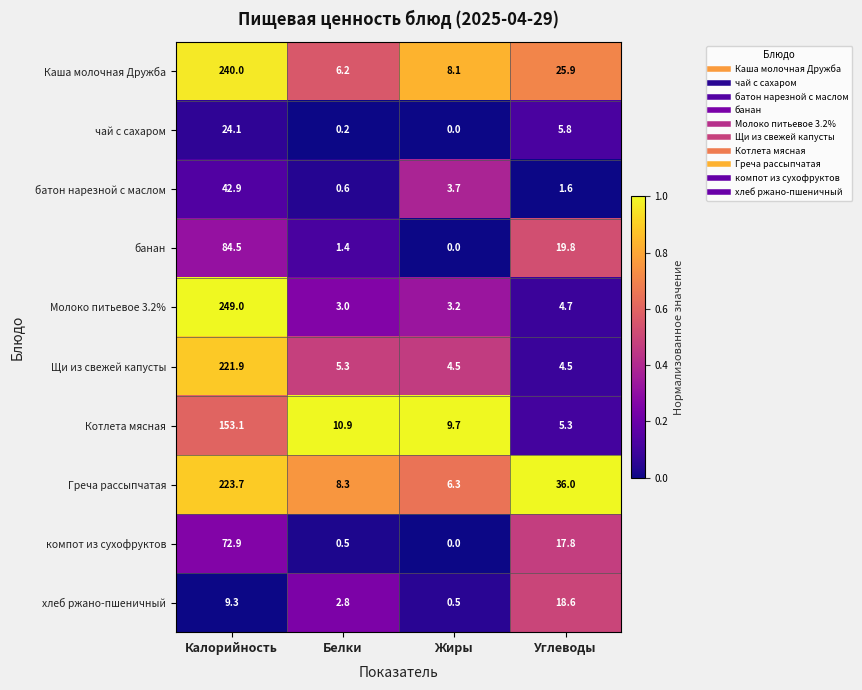

What is the total value across all series at Углеводы?

140.0